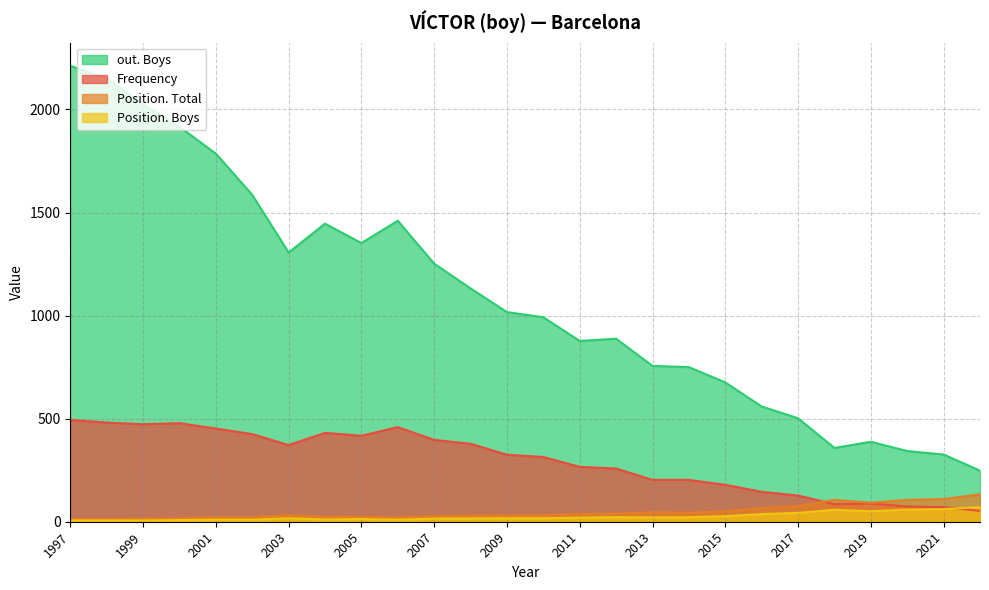

What is the difference between the maximum and minimum values in the Position. Total series?

120